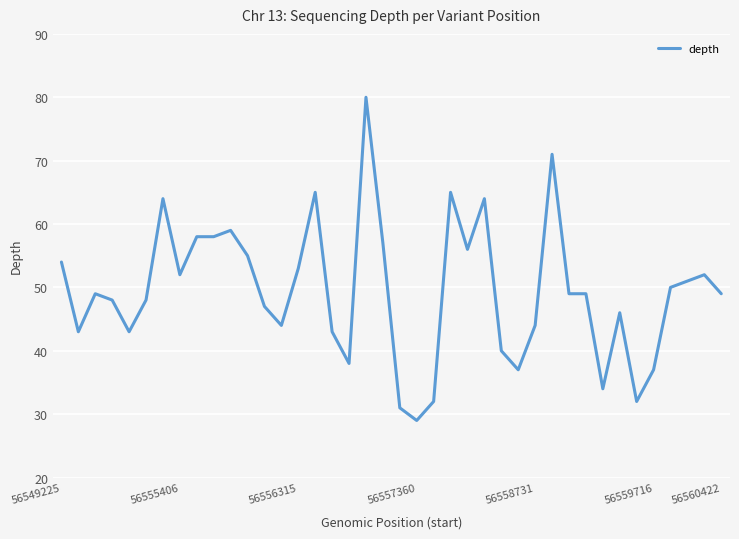

How many distinct data groups are displayed?

1